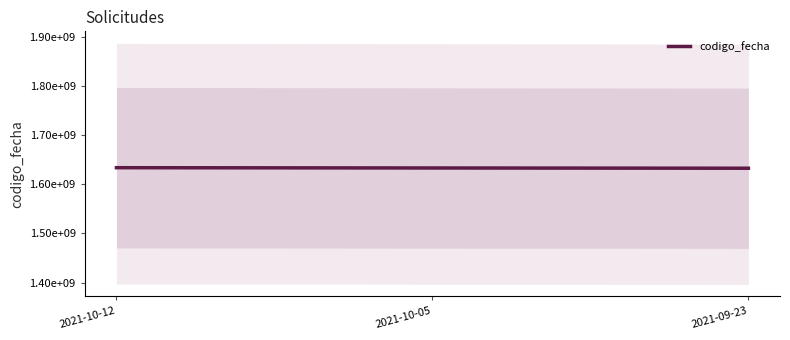

Between 2021-10-05 and 2021-09-23, which is larger?

2021-10-05